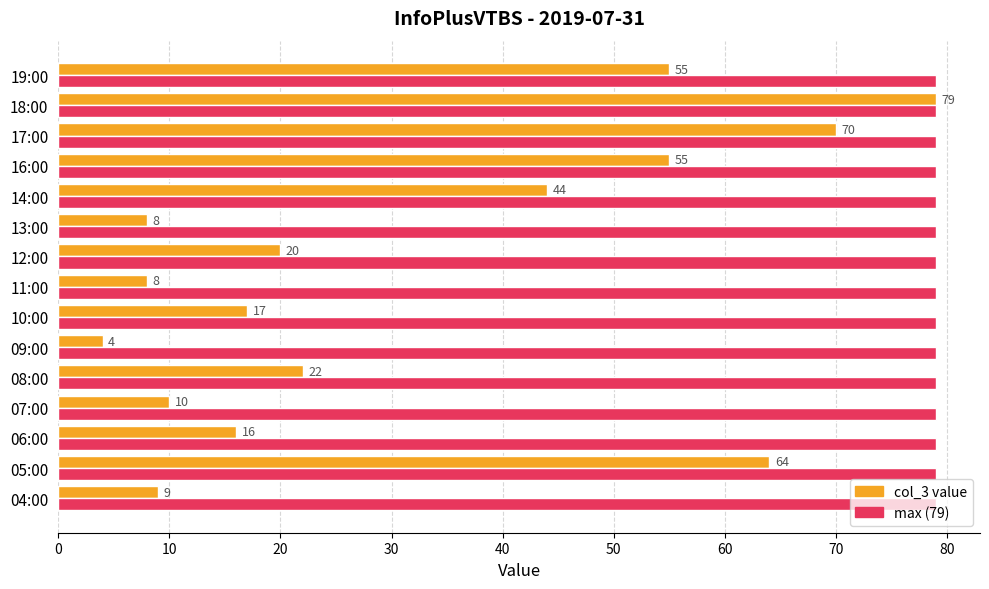

What is the smallest value displayed?

4